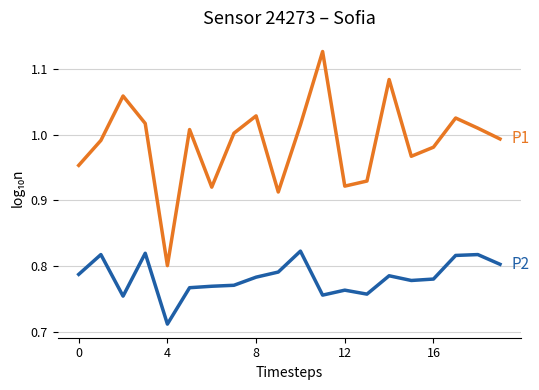

How many lines are shown in the chart?

2